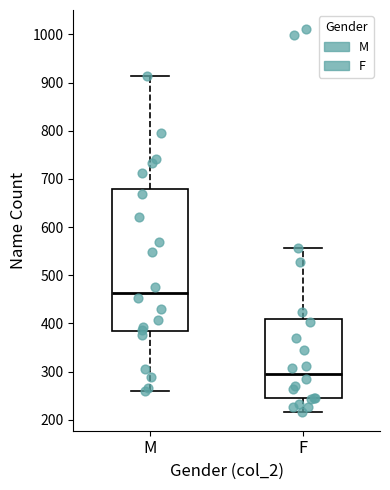

Which box's median line is the highest?

M